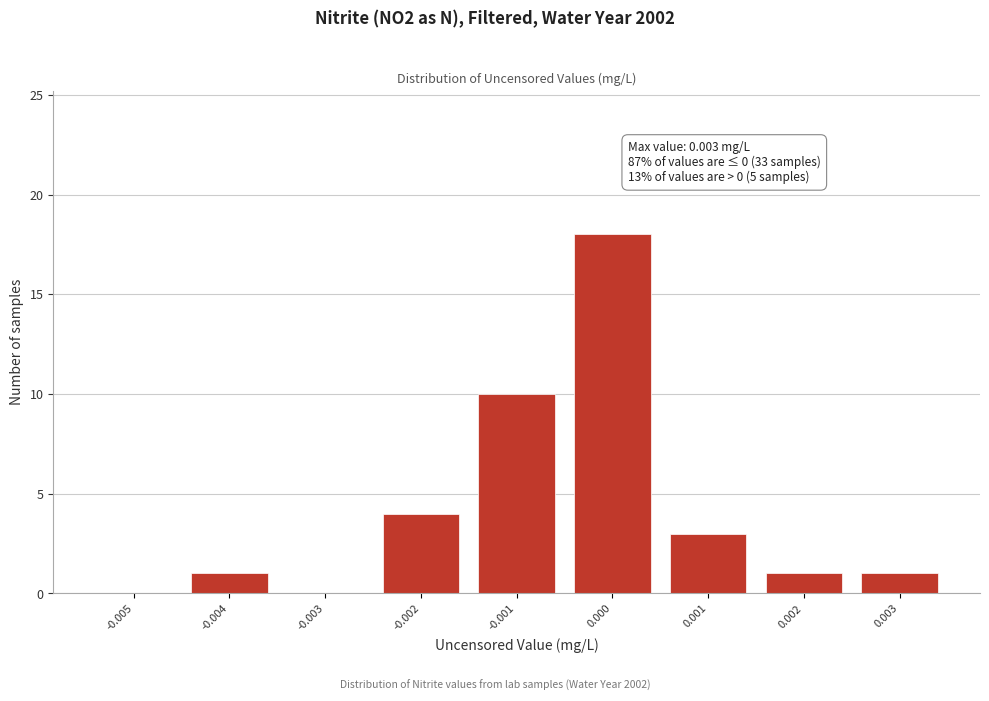

Reading right to left, what are all the values shown in this chart?

0.003=1	0.002=1	0.001=3	0.000=18	-0.001=10	-0.002=4	-0.003=0	-0.004=1	-0.005=0